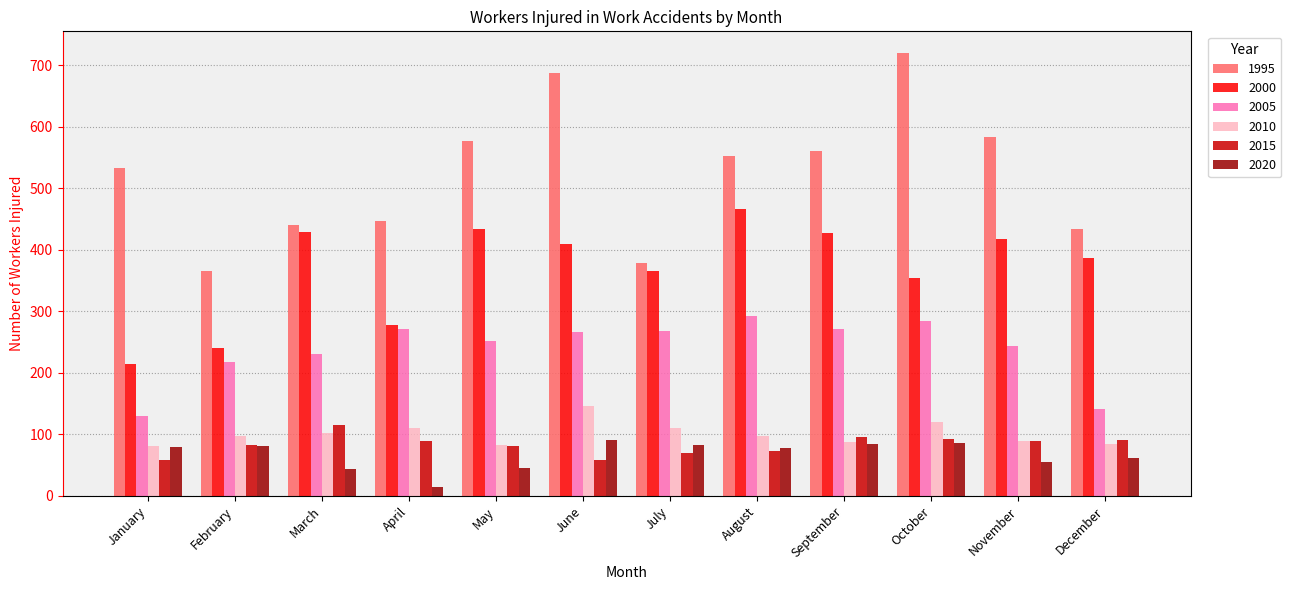

What is the difference between the 2015 values at July and January?

10